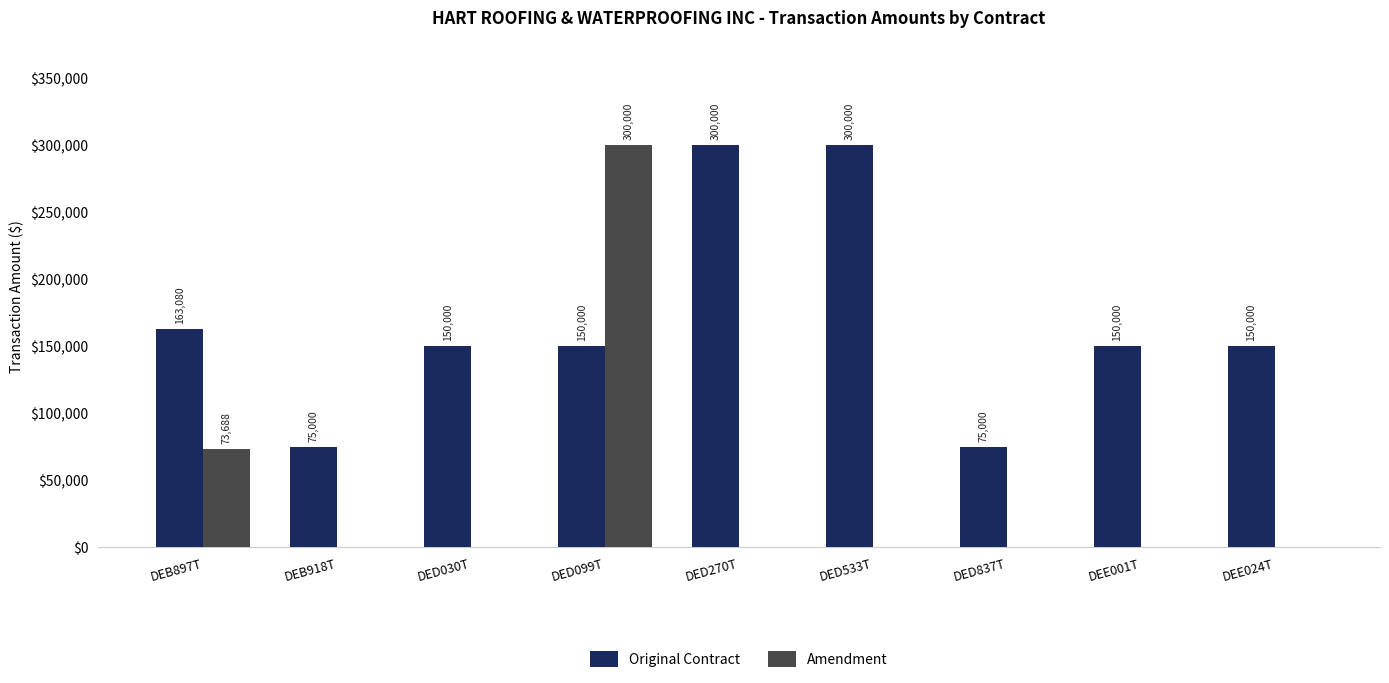

True or false: Original Contract has a value of 150000 at DEE024T.

True